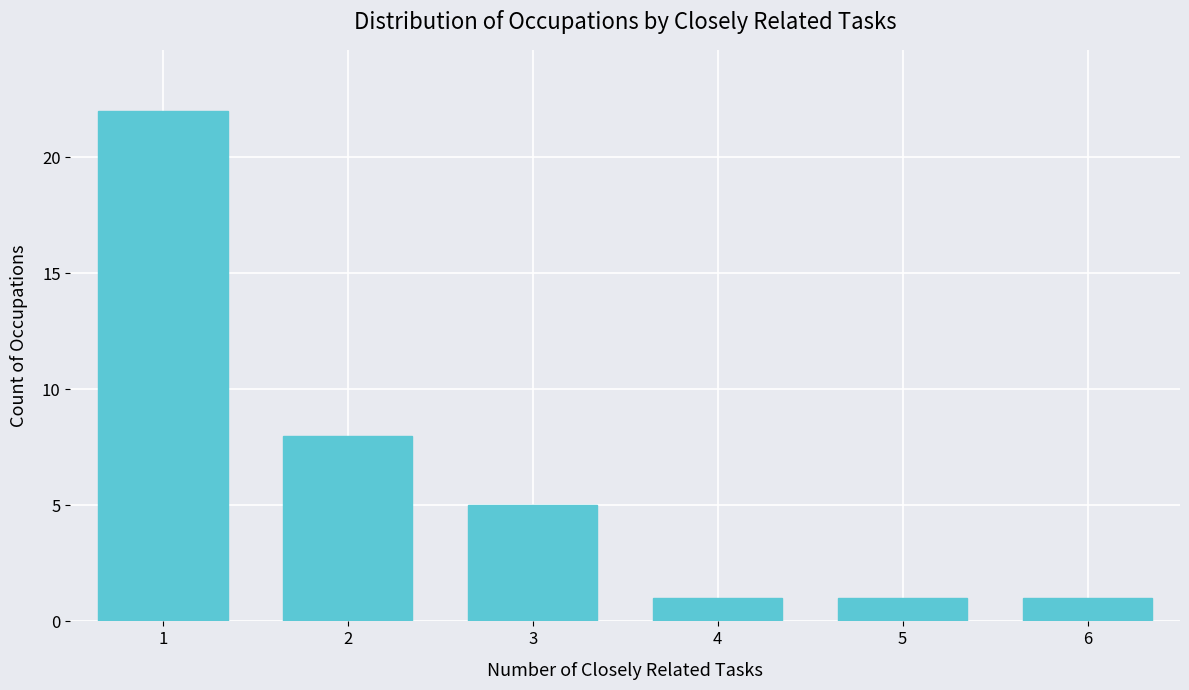

Reading left to right, what are all the values shown in this chart?

22	8	5	1	1	1